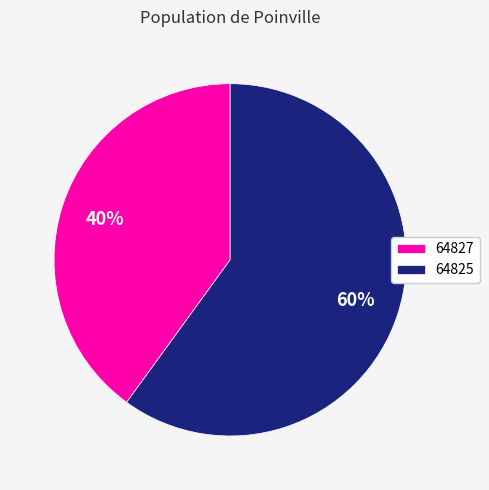

Rank the categories by value from highest to lowest.

64825, 64827